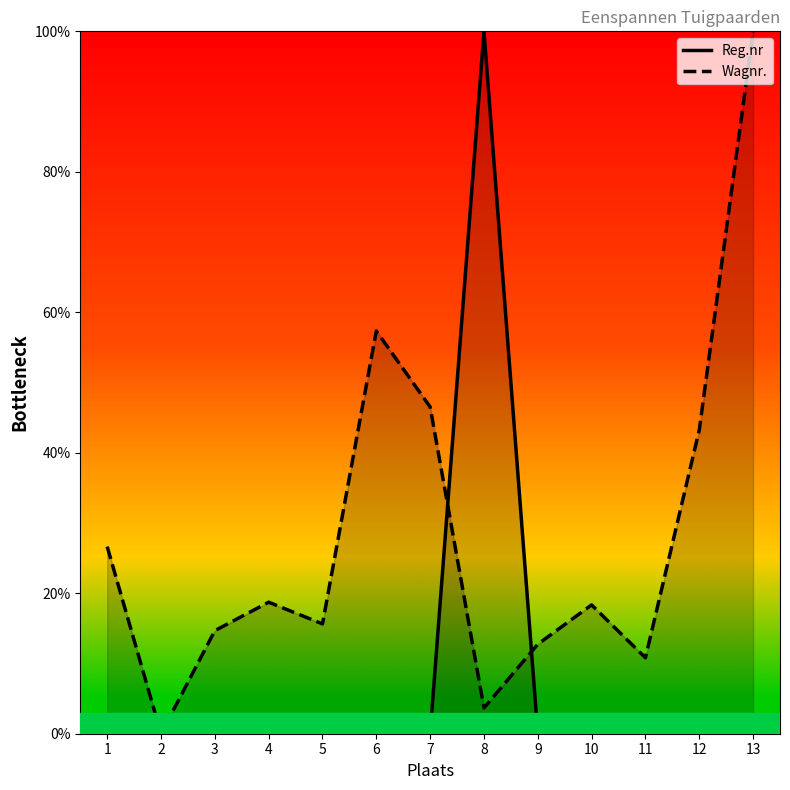

What is the sum of all Reg.nr values?

100.1